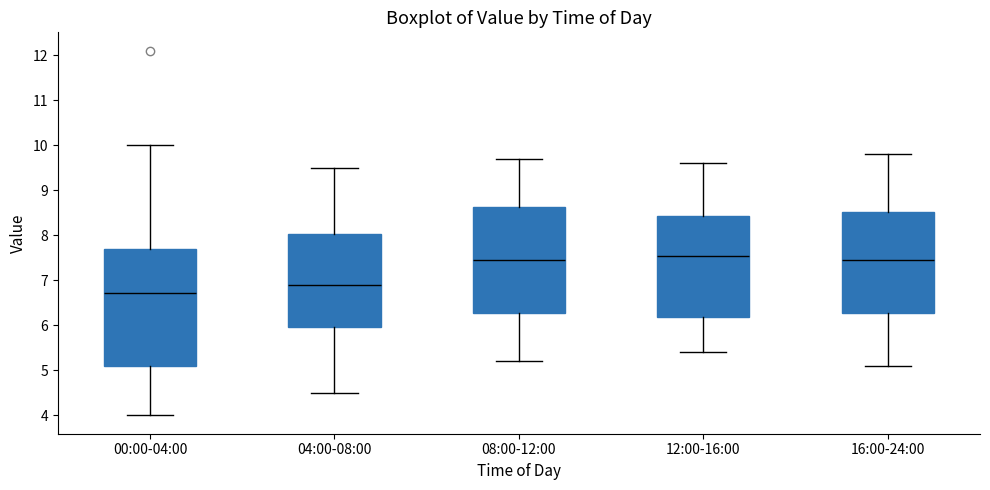

Reading left to right, read every box against the y-axis: the position of its median line, the range the box covers, and the ends of its whiskers. The values are not printed on the chart, so give them approximately, as read against the axis.

00:00-04:00: median 6.7, box 5.1 to 7.7, whiskers 4.0 to 10.0
04:00-08:00: median 6.9, box 6.0 to 8.0, whiskers 4.5 to 9.5
08:00-12:00: median 7.5, box 6.3 to 8.6, whiskers 5.2 to 9.7
12:00-16:00: median 7.6, box 6.2 to 8.4, whiskers 5.4 to 9.6
16:00-24:00: median 7.5, box 6.3 to 8.5, whiskers 5.1 to 9.8